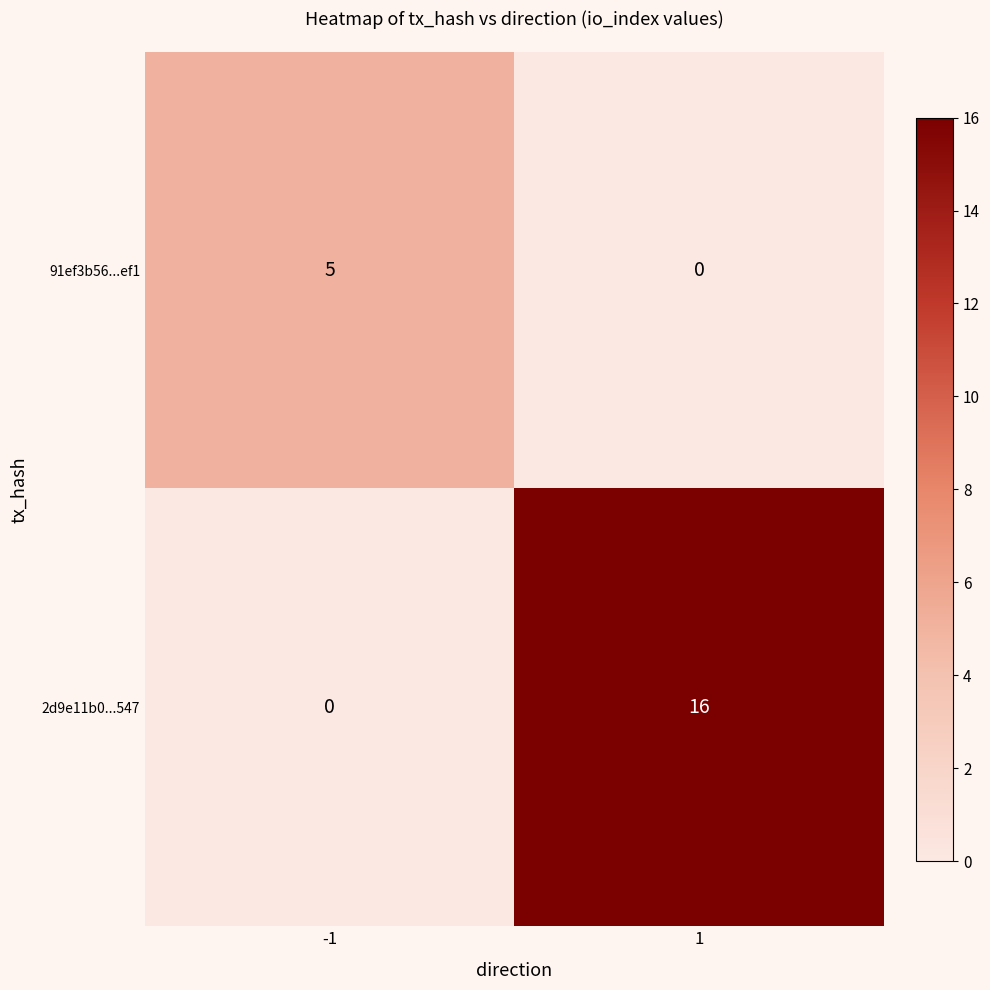

True or false: 91ef3b56...ef1 has a value of 3 at 1.

False